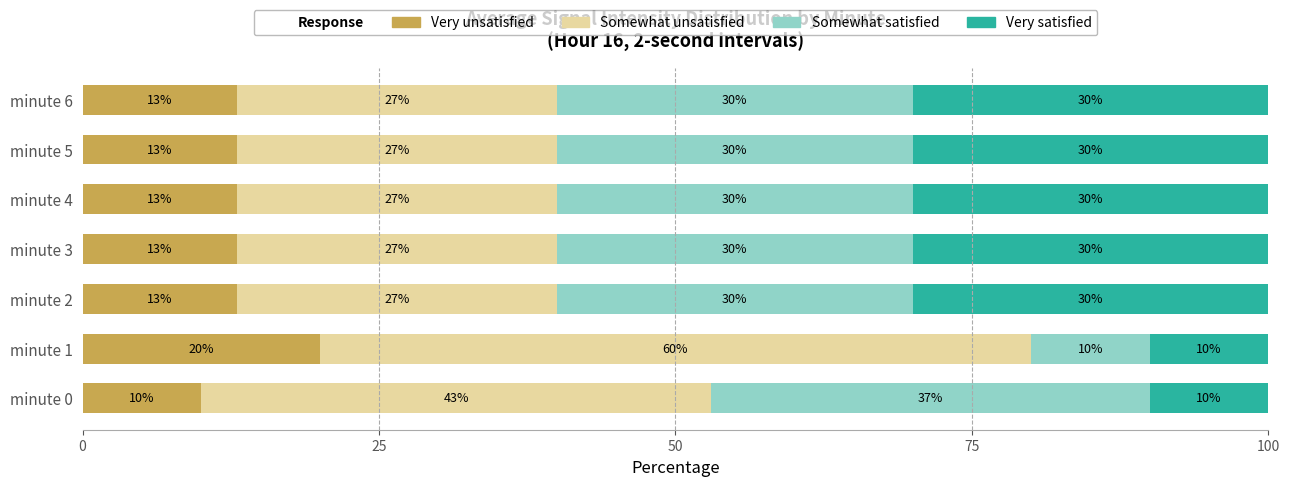

True or false: Very unsatisfied has a value of 13 at minute 5.

True